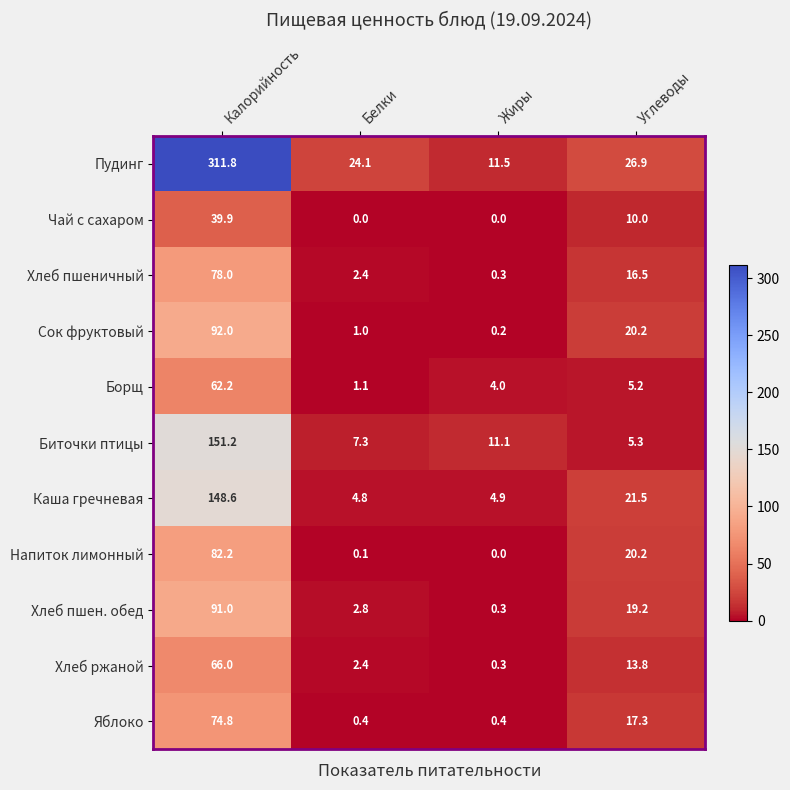

What value does the Напиток лимонный series have at Калорийность?

82.2